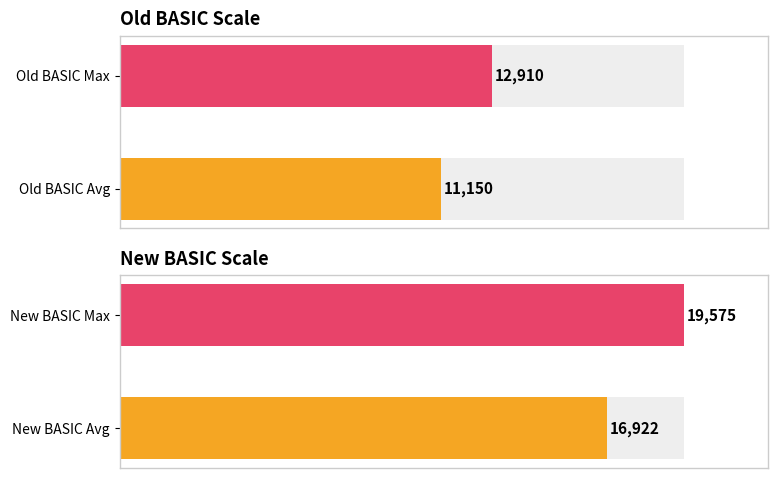

What is the sum of the New BASIC values at New BASIC Avg and New BASIC Max?

36497.5